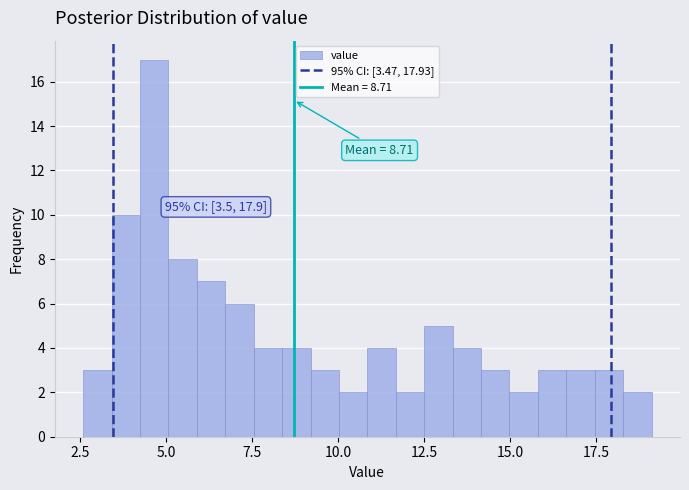

Read against the x-axis, roughly where is the centre of the tallest bar?

4.5